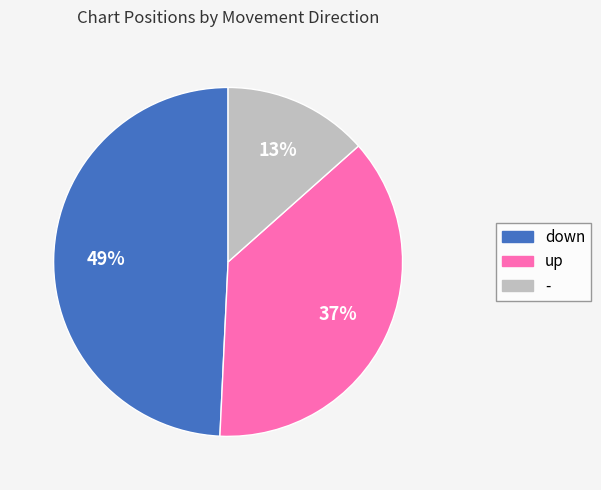

To the nearest percent, what portion does - represent?

13%